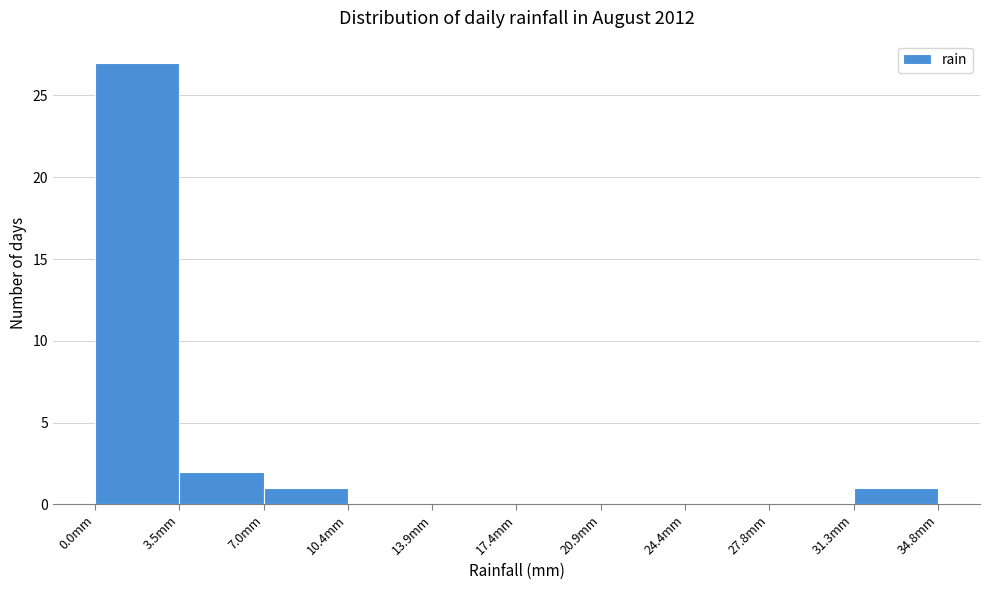

Reading left to right, list every bar in this chart as the range it spans on the x-axis followed by its height. Neither the bar edges nor the heights are printed on the chart, so give them approximately, as read against the axes.

0.0 to 3.5: 27
3.5 to 7.0: 2
7.0 to 10.5: 1
10.5 to 14.0: 0
14.0 to 17.5: 0
17.5 to 21.0: 0
21.0 to 24.5: 0
24.5 to 28.0: 0
28.0 to 31.5: 0
31.5 to 35.0: 1